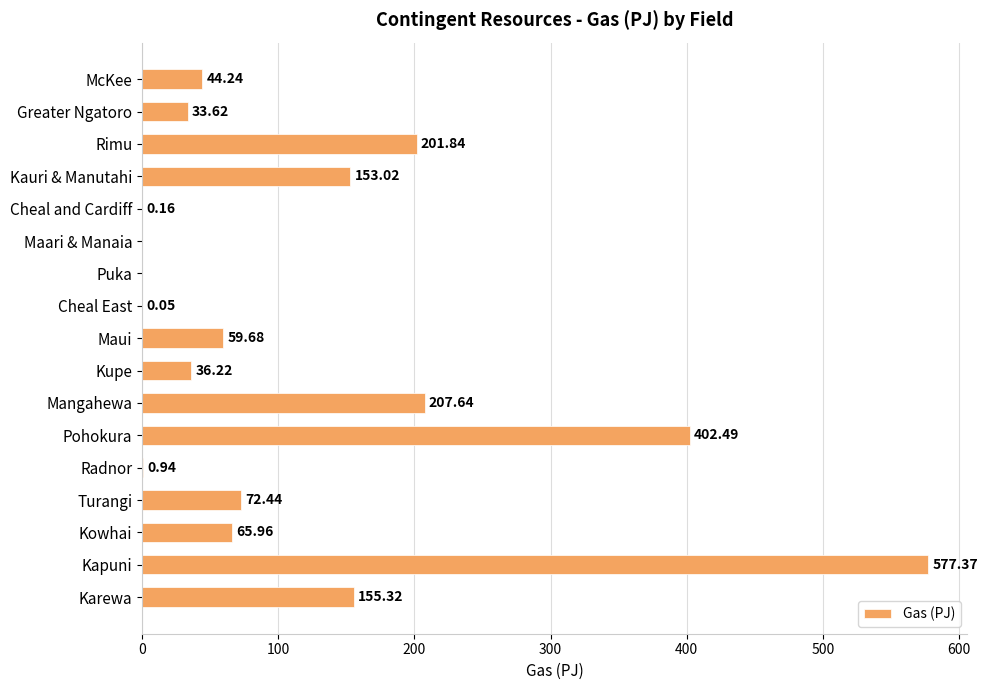

Which has a higher value, Kauri & Manutahi or Karewa?

Karewa